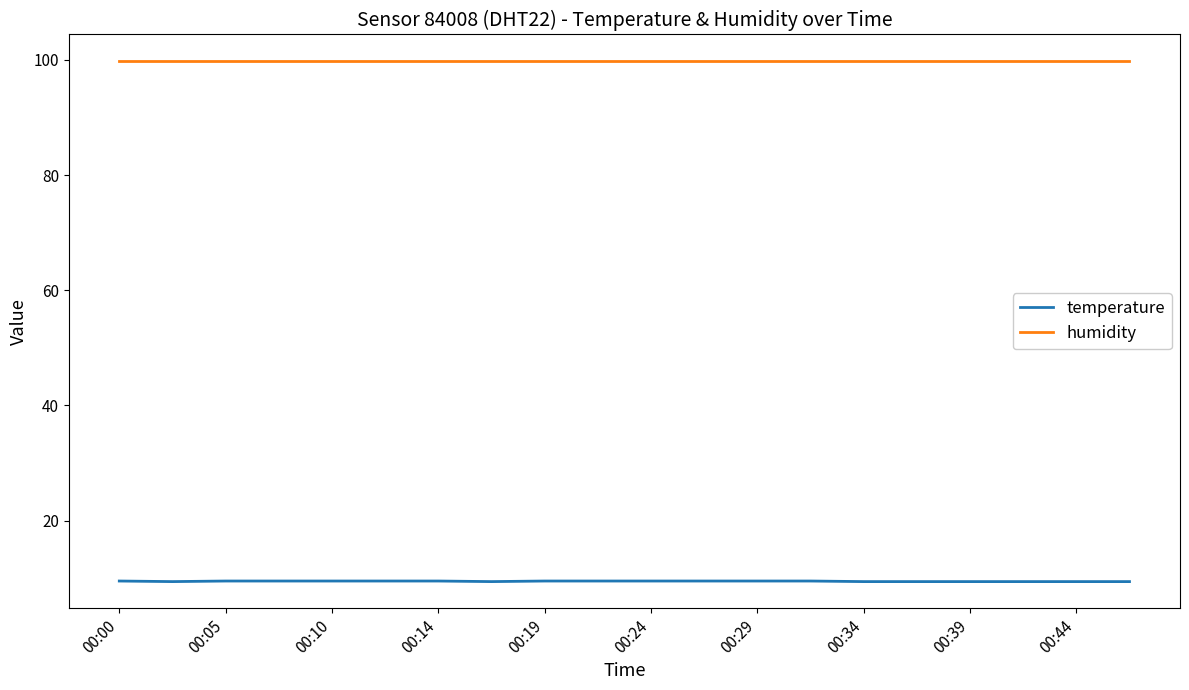

Rank the series by their maximum value, from highest to lowest.

humidity, temperature